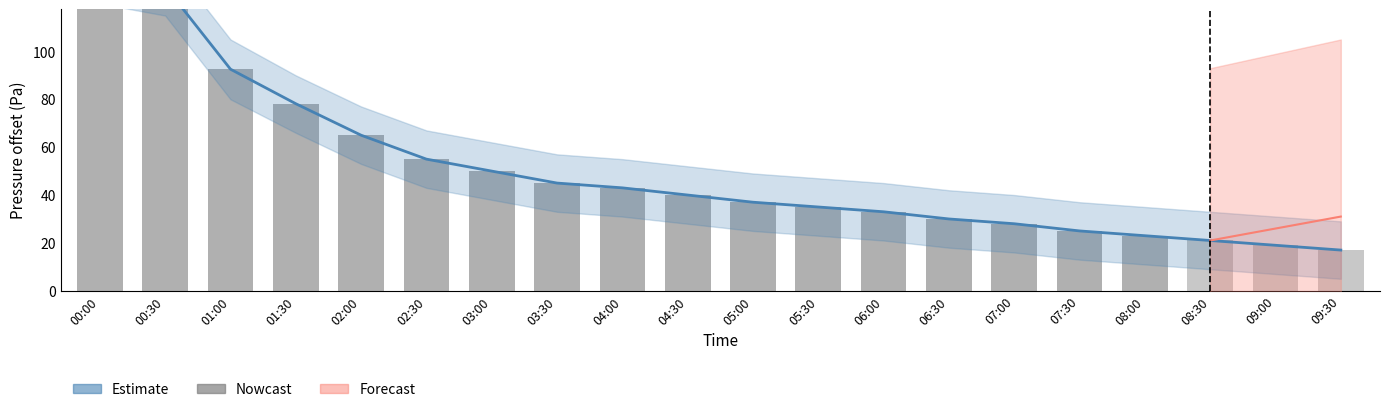

The value at 05:30 is 18.0. True or false?

False